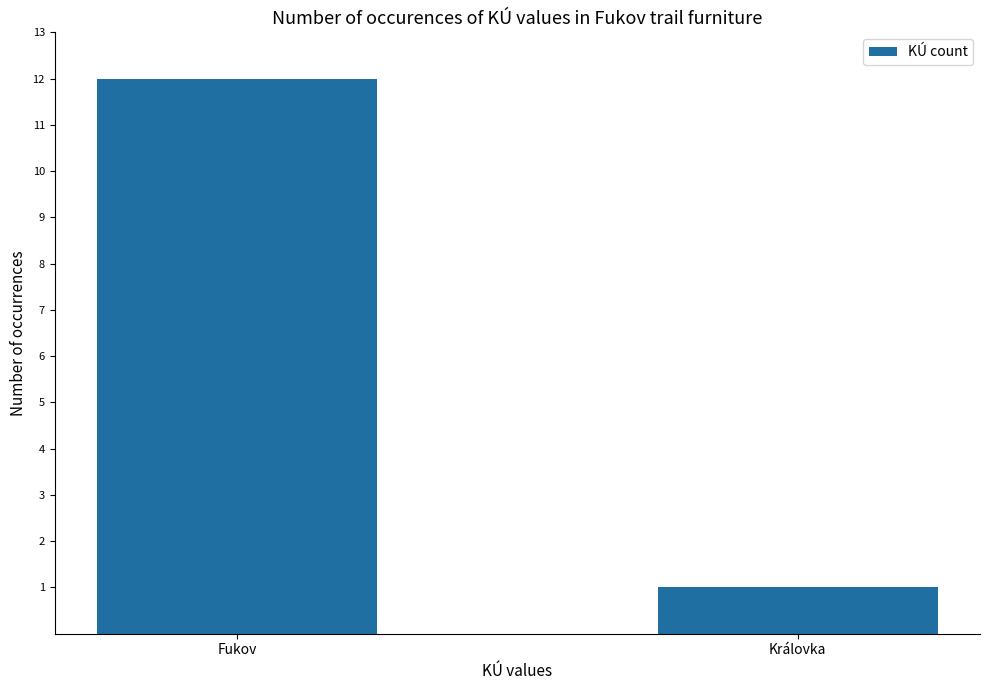

Does the chart contain stacked bars?

No